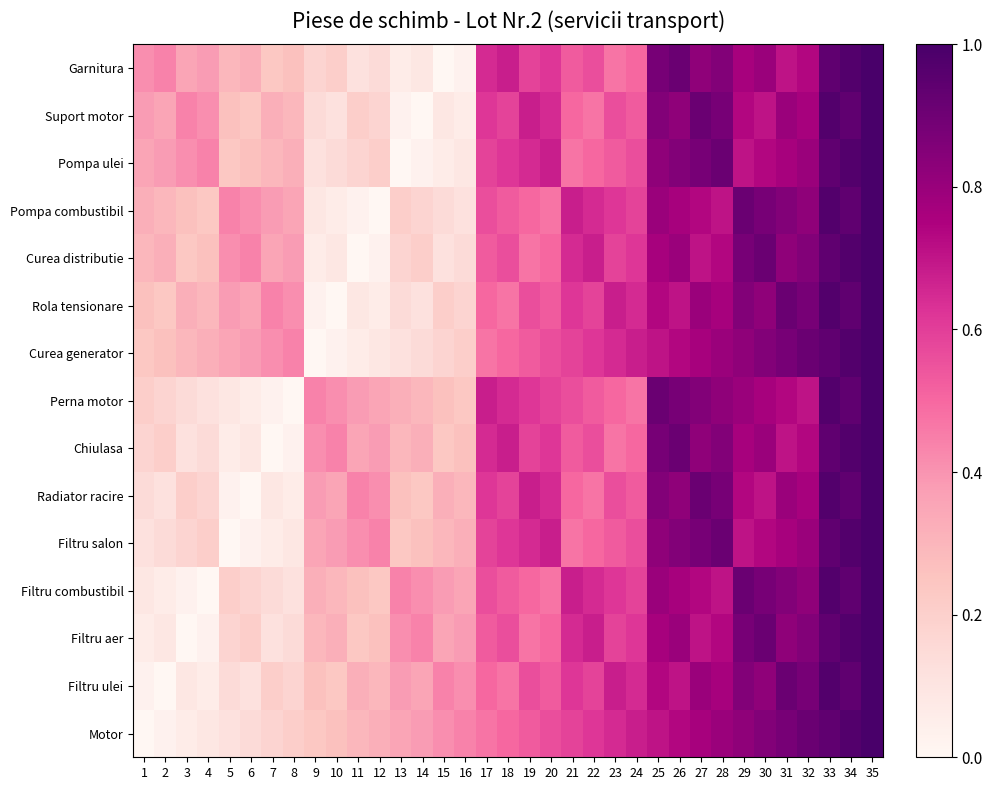

Count the number of data series in this chart.

15